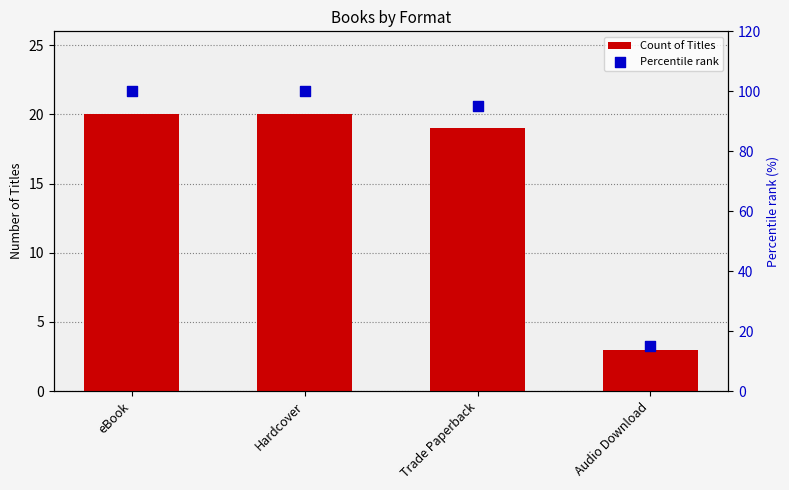

What are all the series names shown in the legend?

Count of Titles, Percentile rank